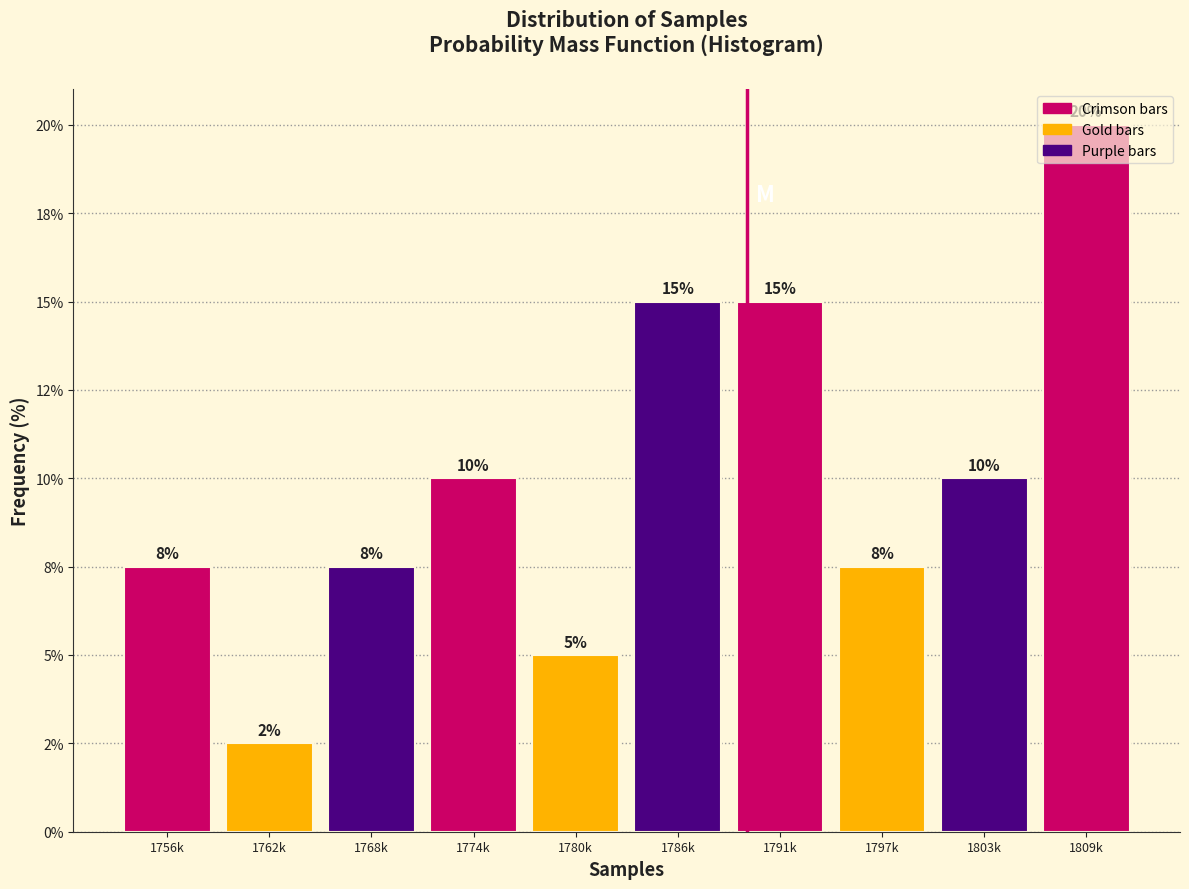

Are the bars horizontal?

No